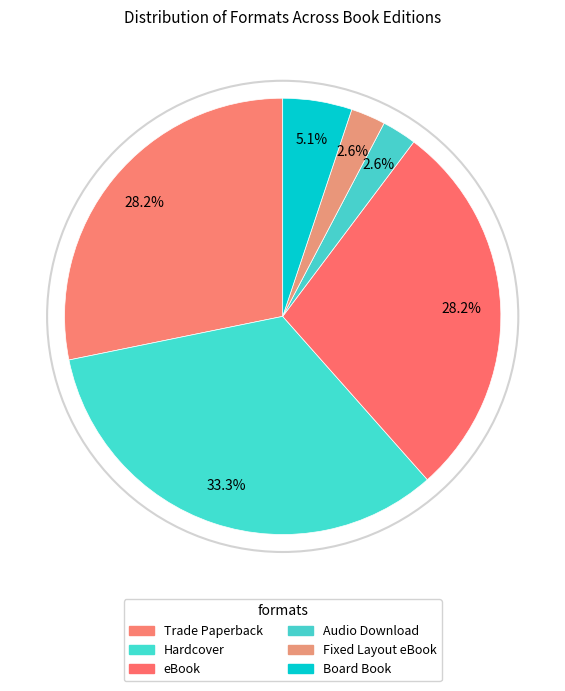

To the nearest percent, what portion does Fixed Layout eBook represent?

3%